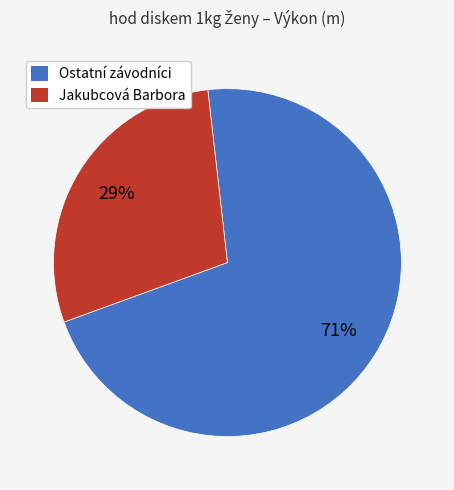

What is the ratio of the value at Jakubcová Barbora to the value at Ostatní závodníci?

0.4